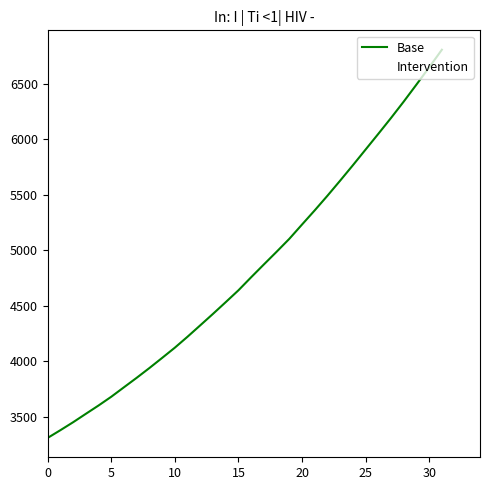

Where does the Intervention series first go above 4754?

16